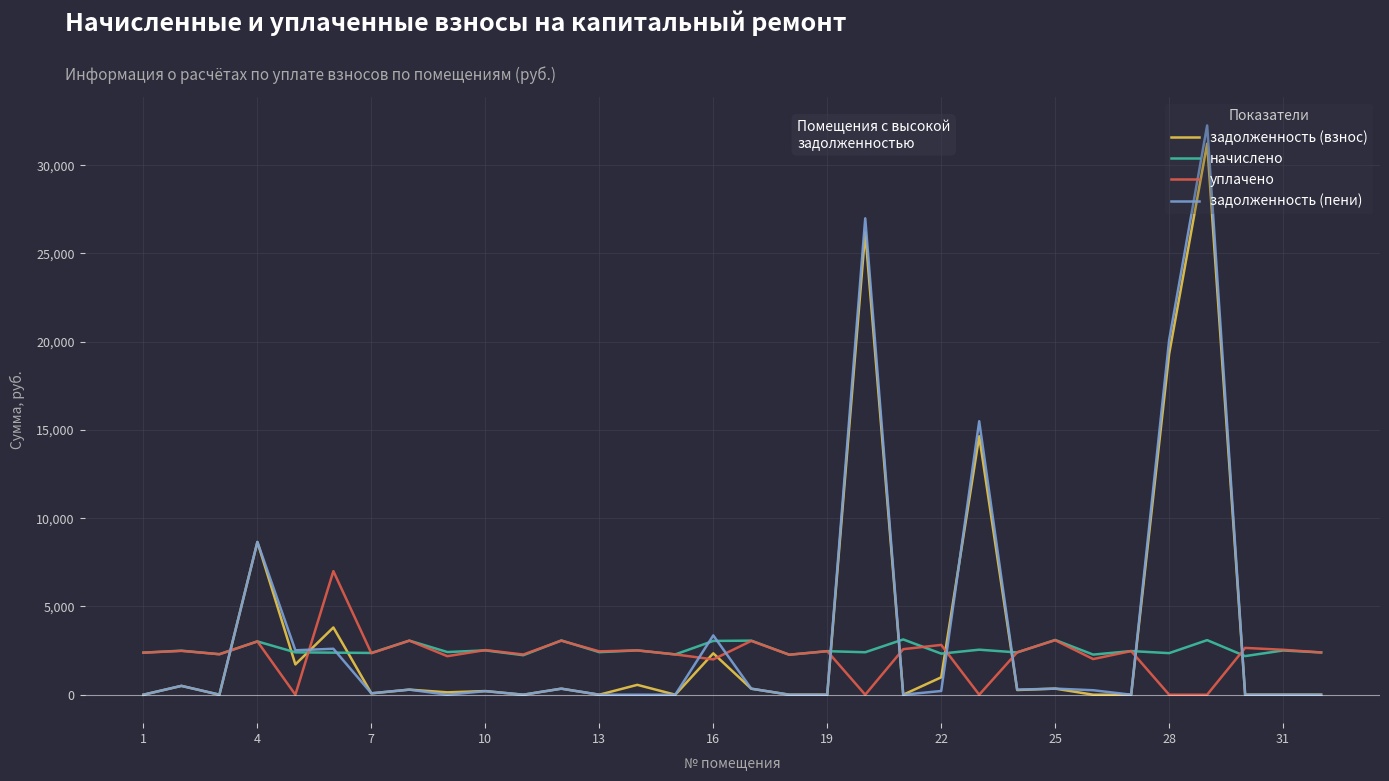

What is the difference between the second highest and minimum values in the начислено series?

915.1